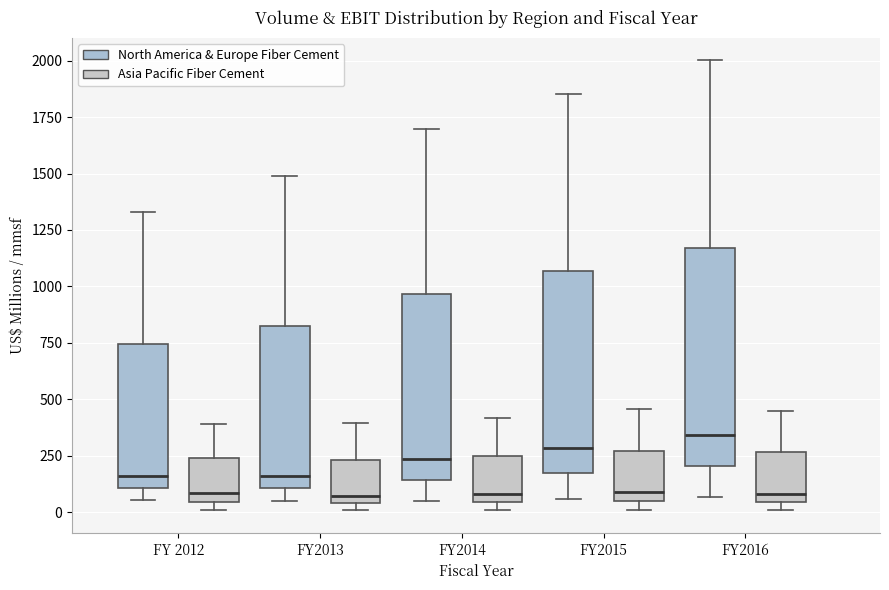

Which box's median line is the highest?

FY2016 (North America & Europe Fiber Cement)